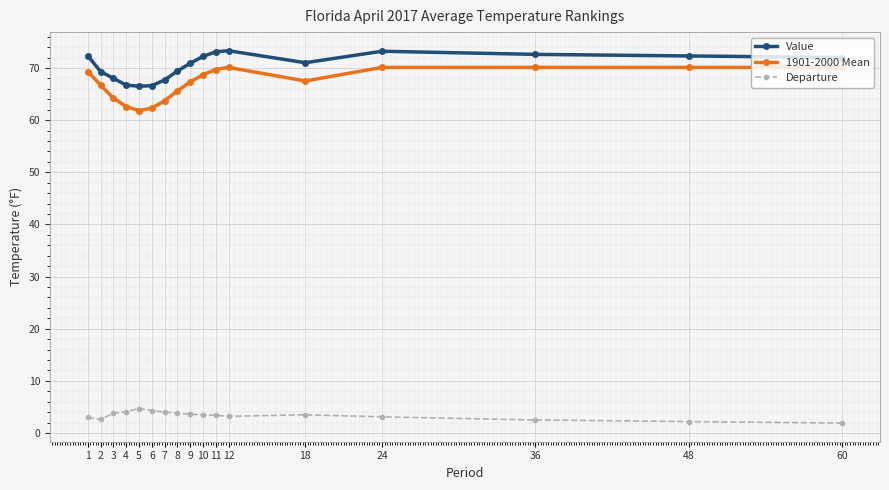

Does the chart display data point markers on the line(s)?

Yes